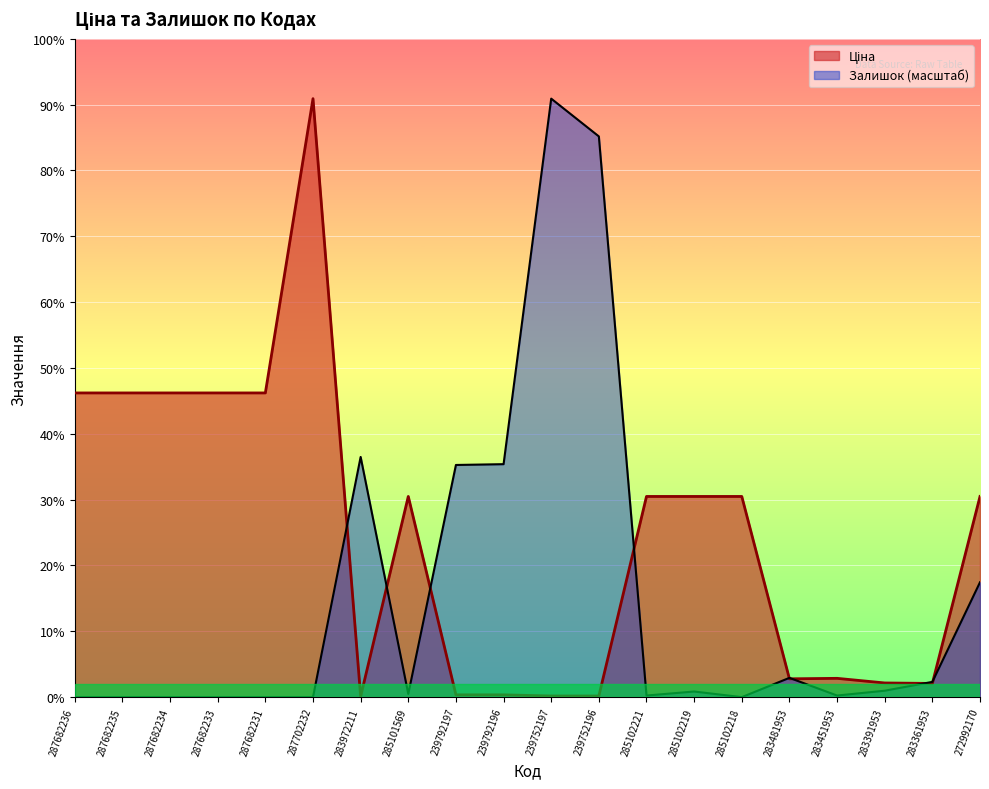

True or false: Залишок has more than 0 points higher than both neighbors.

True